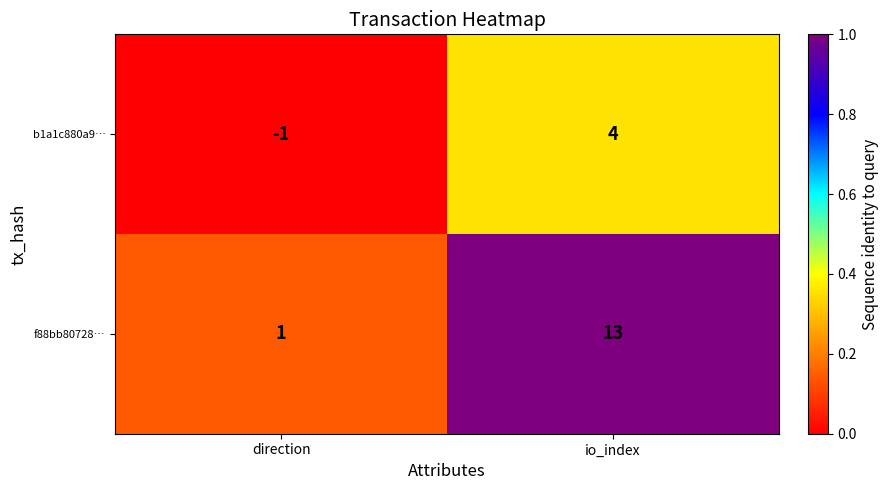

At which label is f88bb80728… closest to 7?

direction